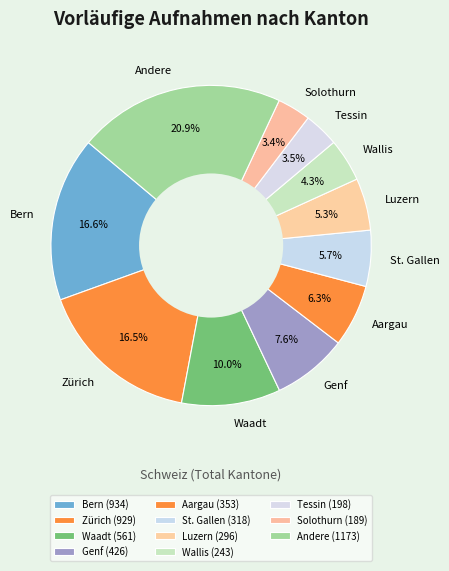

Which has a higher value, Genf or Aargau?

Genf